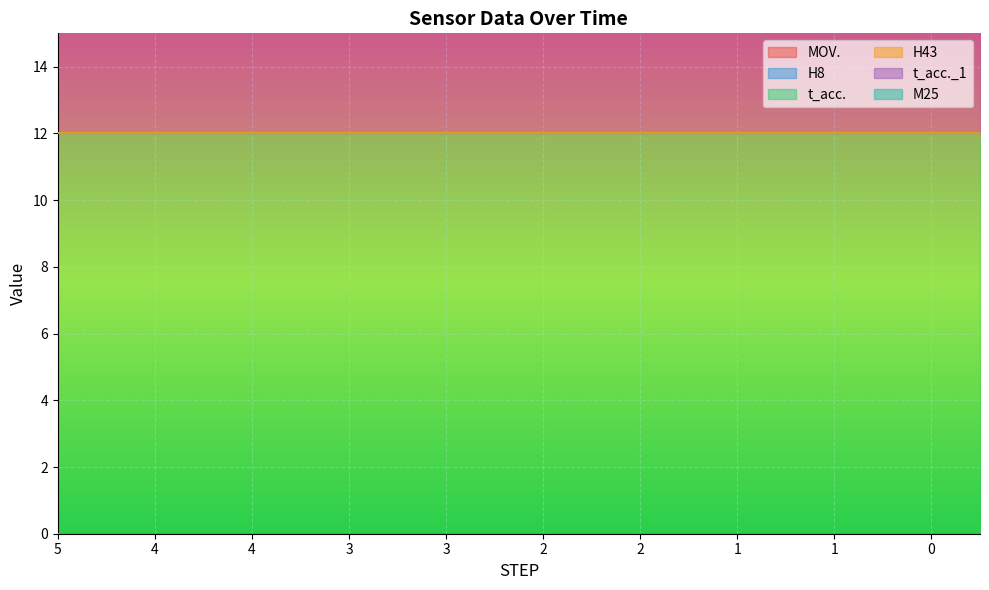

True or false: t_acc. and MOV. cross at least once.

False